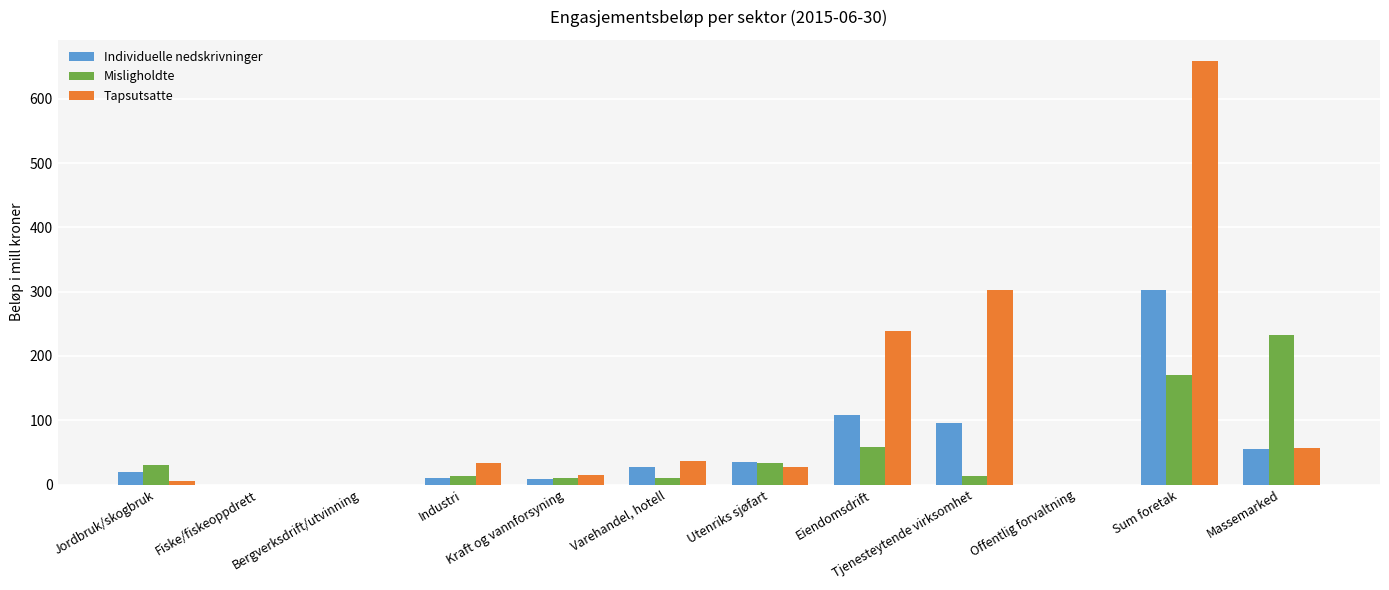

What are all the series names shown in the legend?

Individuelle nedskrivninger, Misligholdte, Tapsutsatte